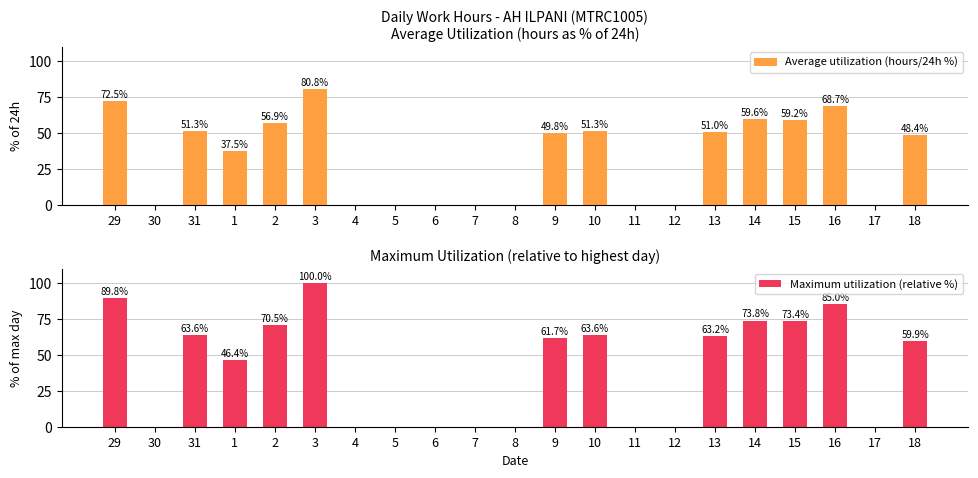

At which label does Average utilization (hours/24h %) reach its peak?

3